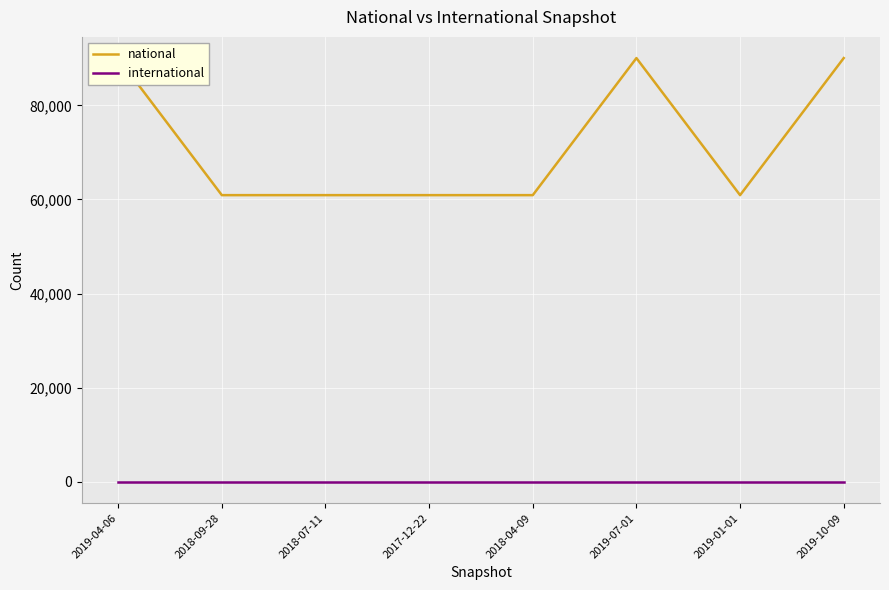

List the labels in order of national value, largest first.

2019-04-06, 2019-07-01, 2019-10-09, 2018-09-28, 2018-07-11, 2017-12-22, 2018-04-09, 2019-01-01